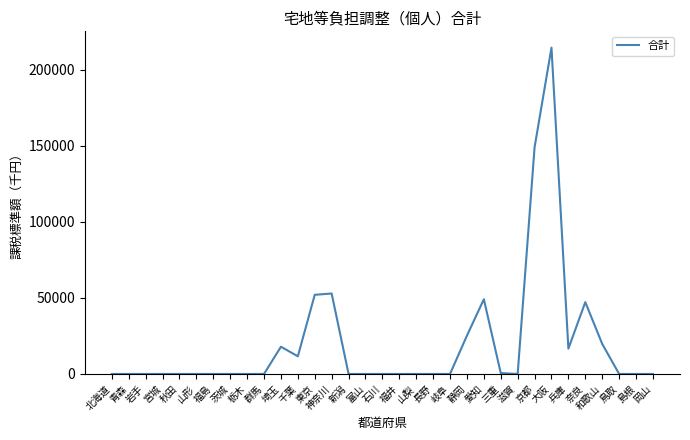

True or false: the data shows 47194 at 奈良.

True